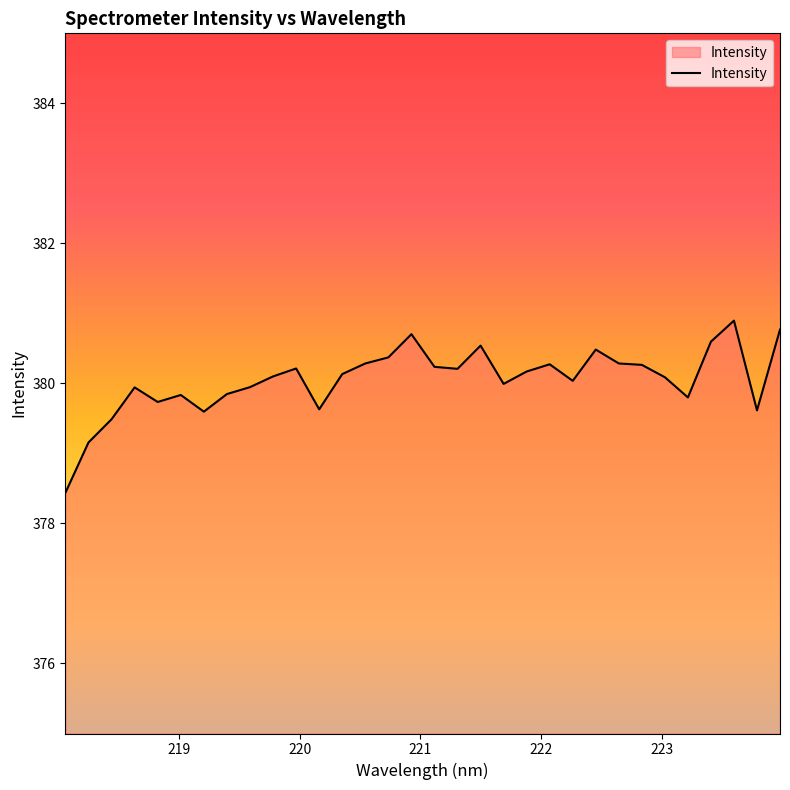

What is the sum of all values?

12161.7